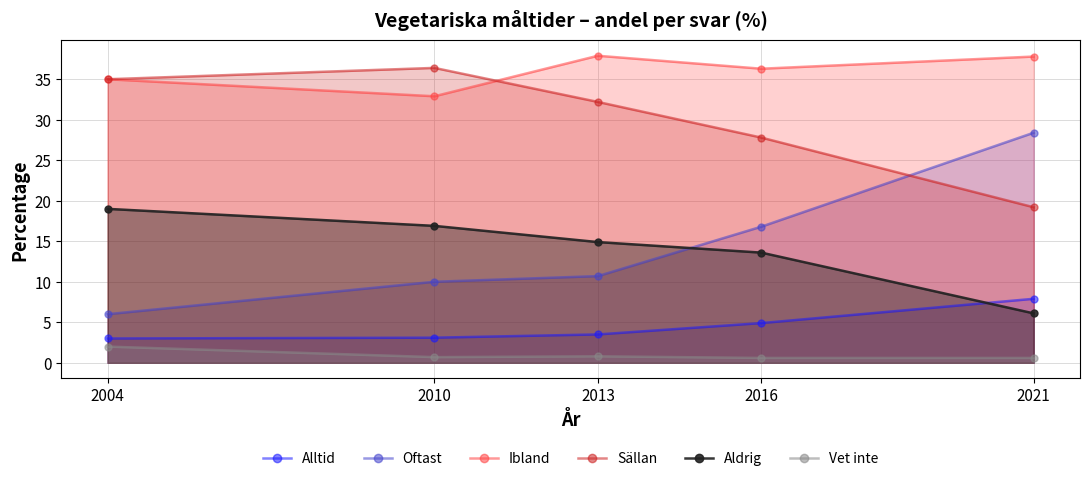

What is the difference between the second highest and minimum values in the Sällan series?

15.8